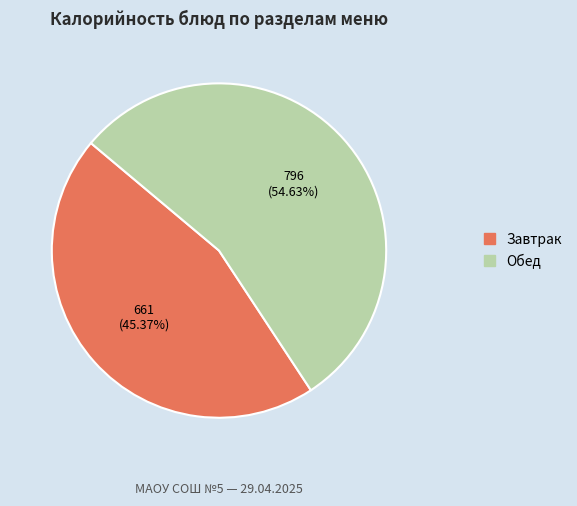

Is there any slice that represents more than half of the pie?

Yes